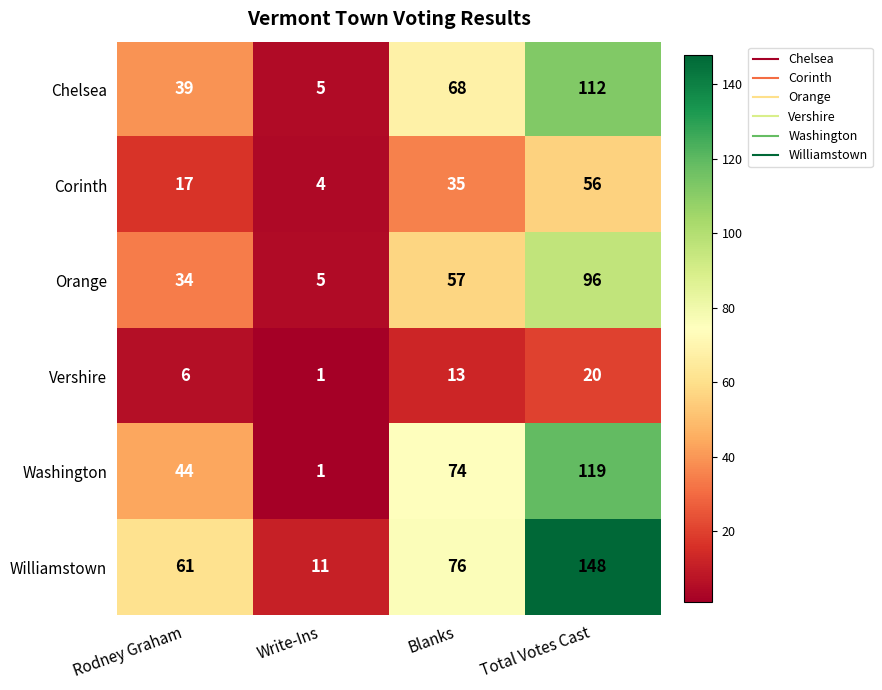

Rank the categories by Washington value from lowest to highest.

Write-Ins, Rodney Graham, Blanks, Total Votes Cast